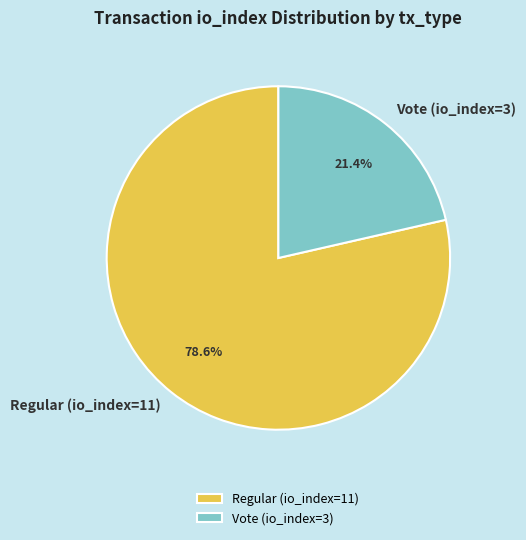

What percentage is NOT represented by Vote (io_index=3)?

78.6%